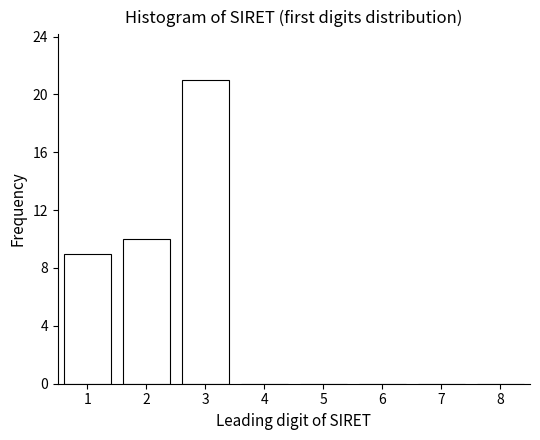

Reading left to right, transcribe all the data shown in this chart.

1=9	2=10	3=21	4=0	5=0	6=0	7=0	8=0